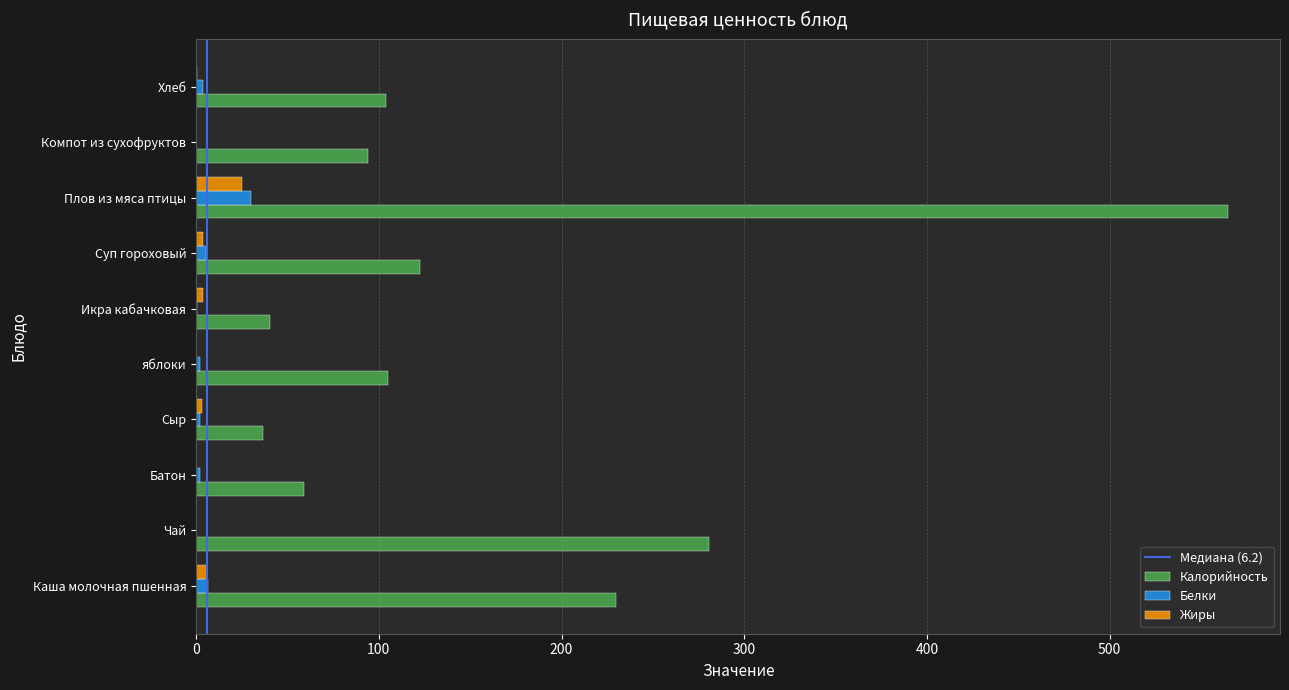

Which series has the widest spread of values?

Калорийность